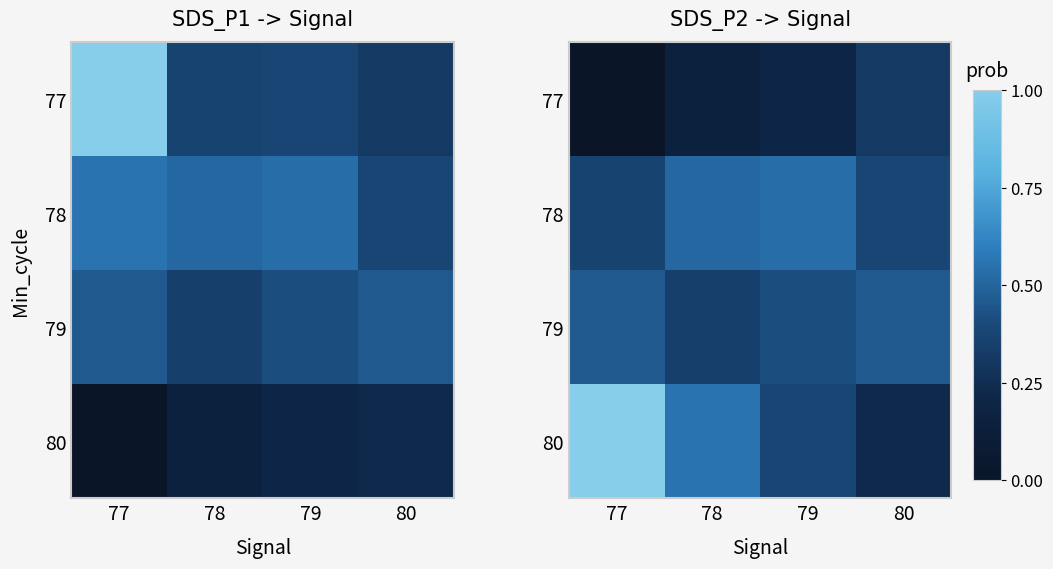

What is the difference between the 79 values at 78 and 79?

0.1